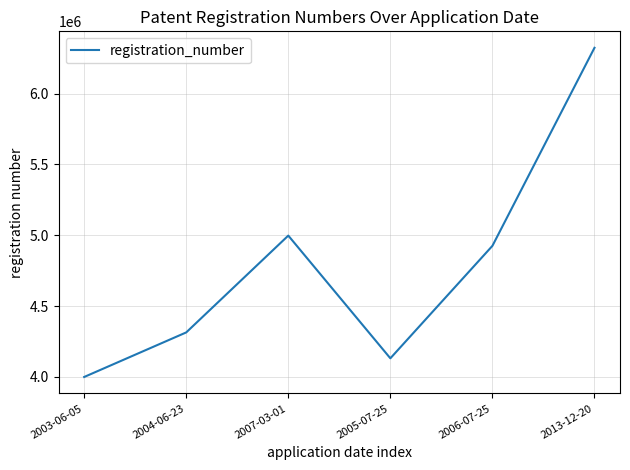

The chart shows a value of 2688667 at 2003-06-05. True or false?

False